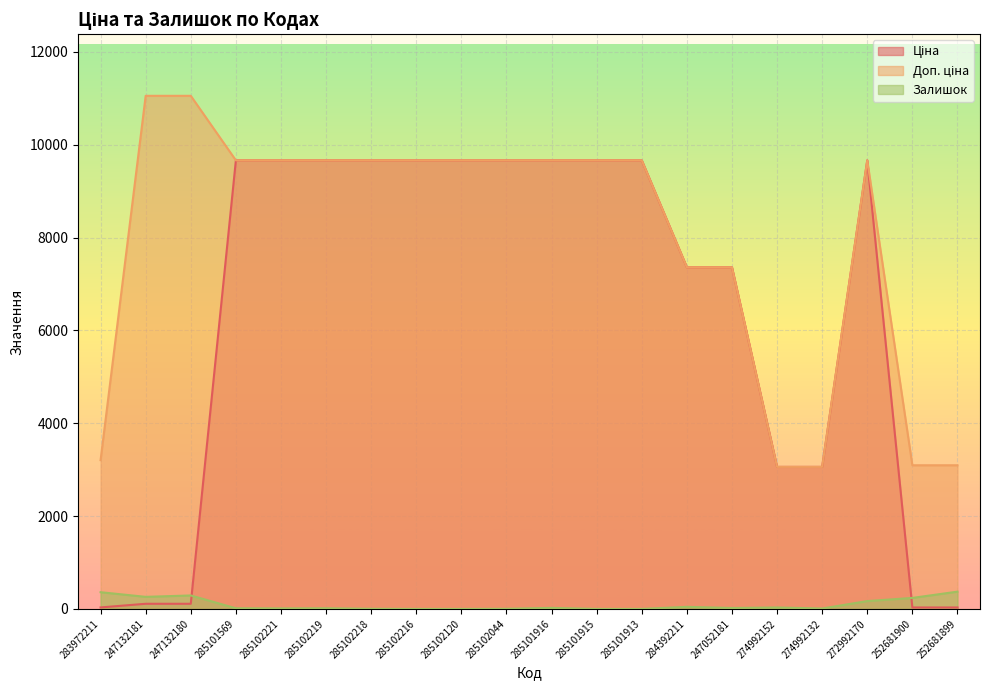

What is the total value across all series at 285102120?

19329.3